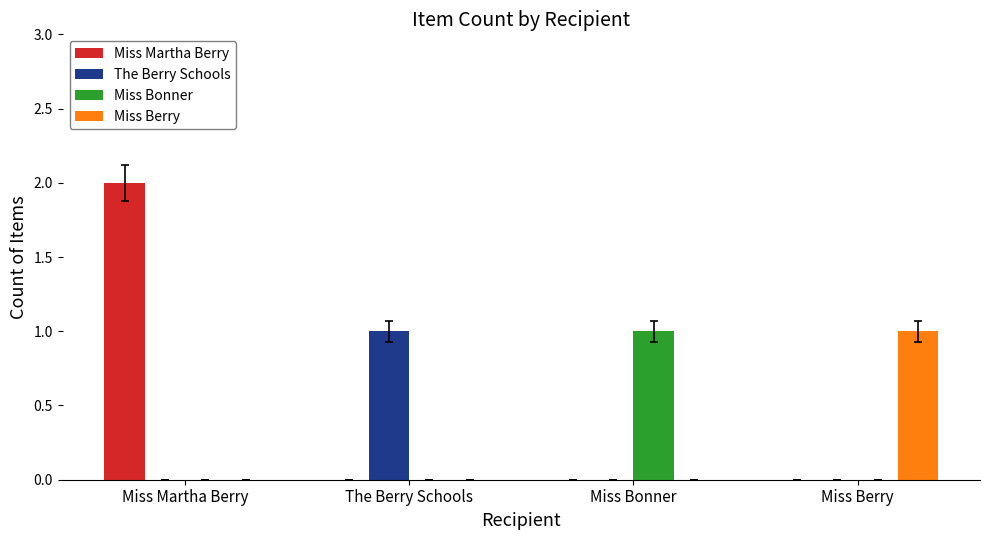

Which series has the largest total across all categories?

Miss Martha Berry